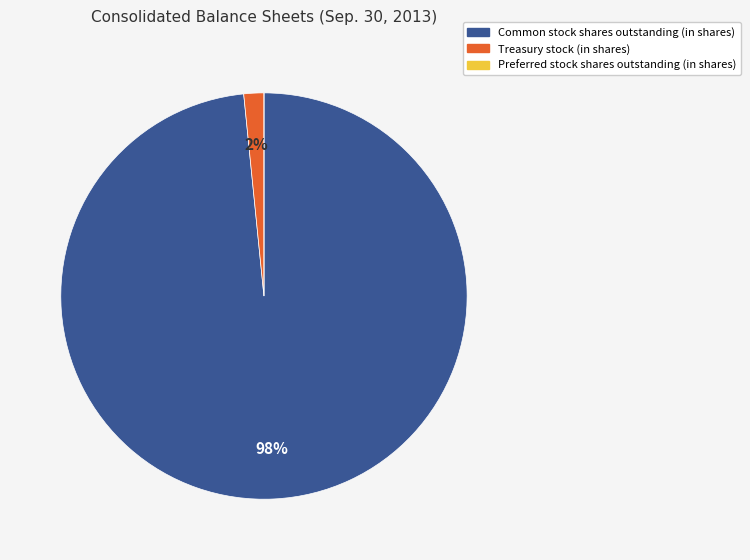

Between Treasury stock (in shares) and Common stock shares outstanding (in shares), which is larger?

Common stock shares outstanding (in shares)